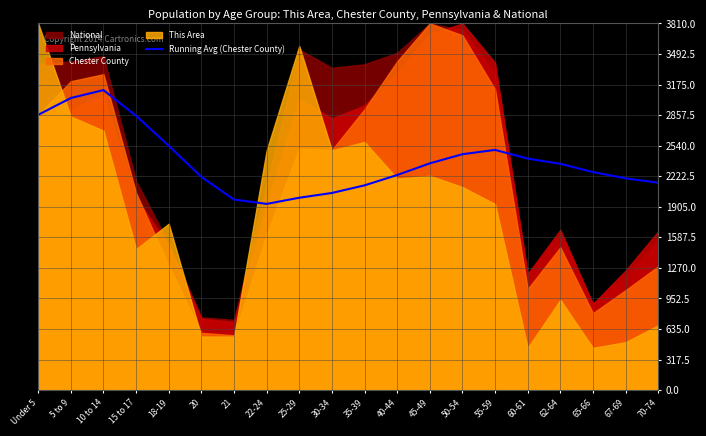

What is the change in value from 22-24 to 50-54?

+516.2